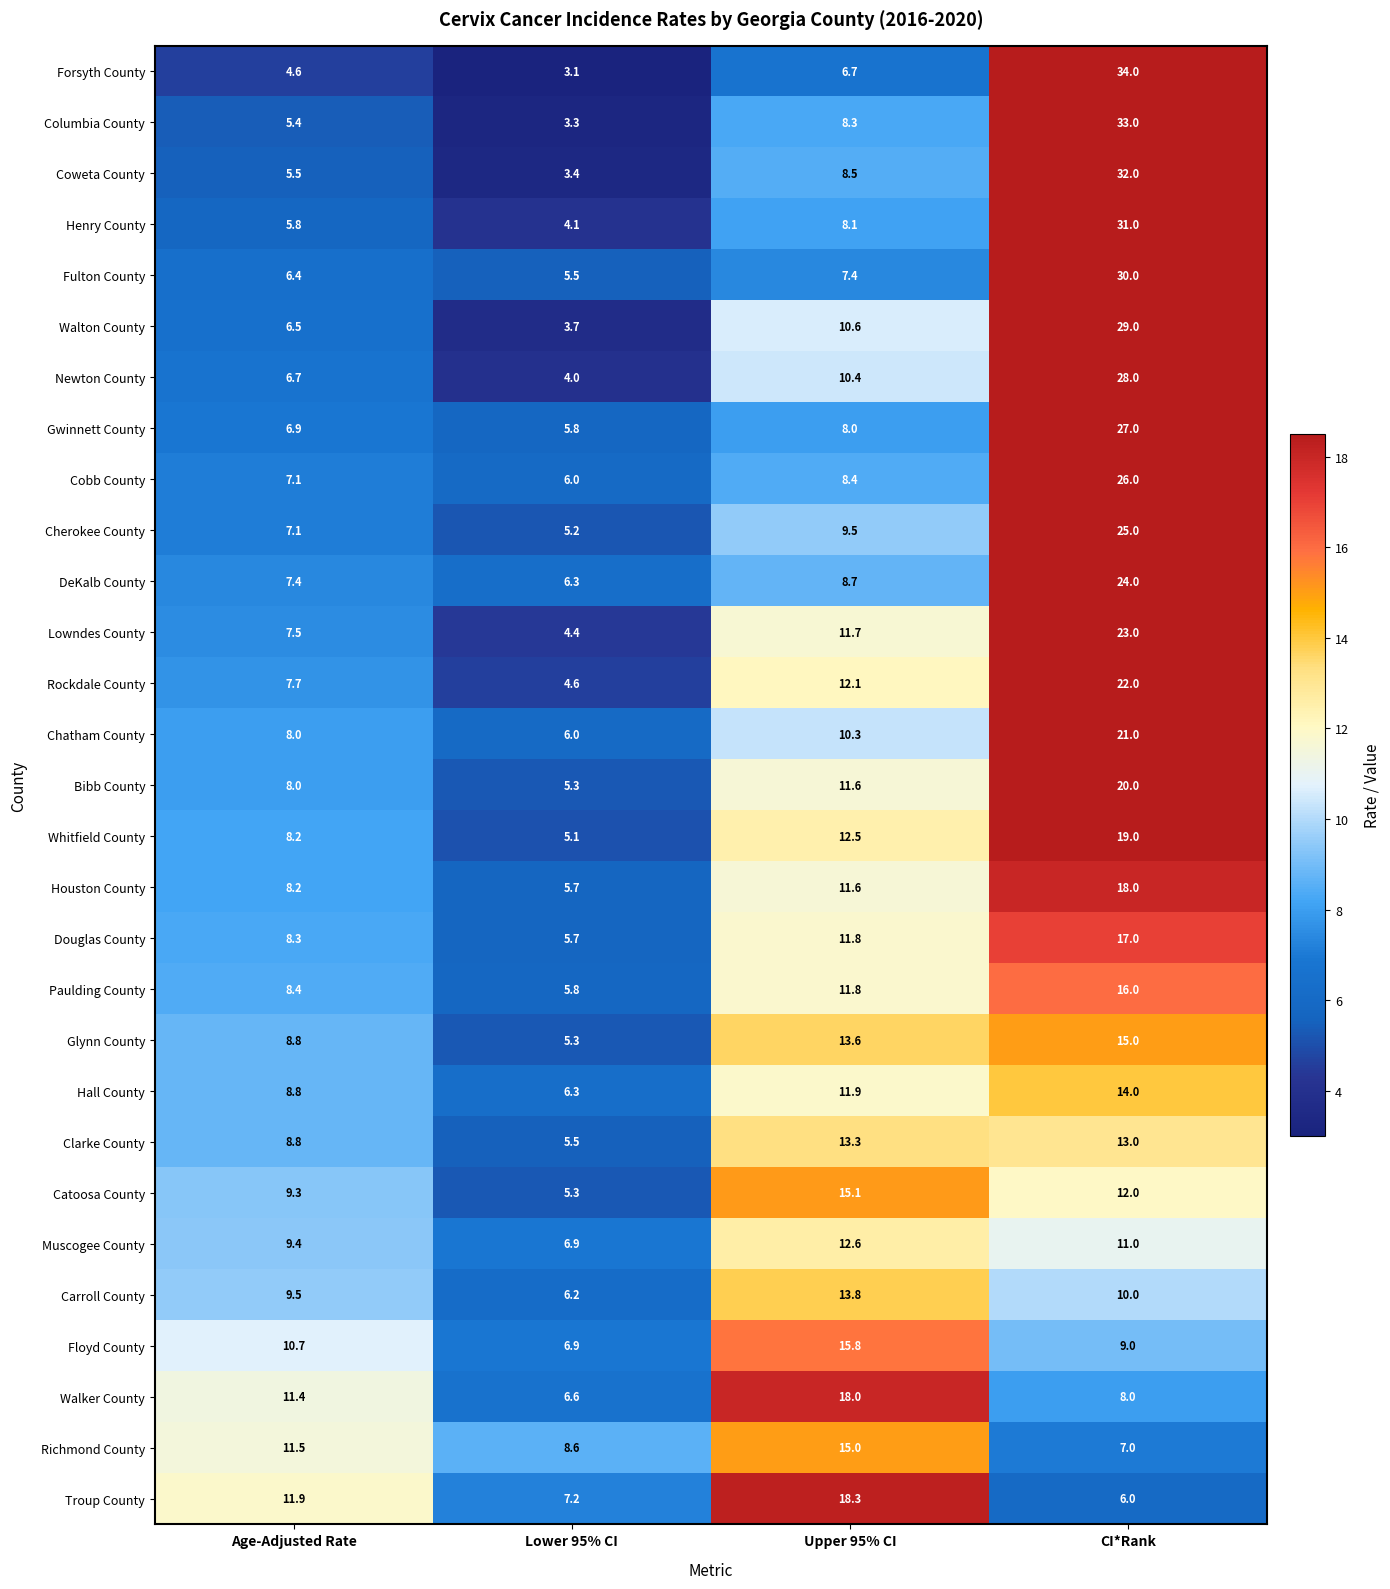

Which series has the largest total across all categories?

Columbia County